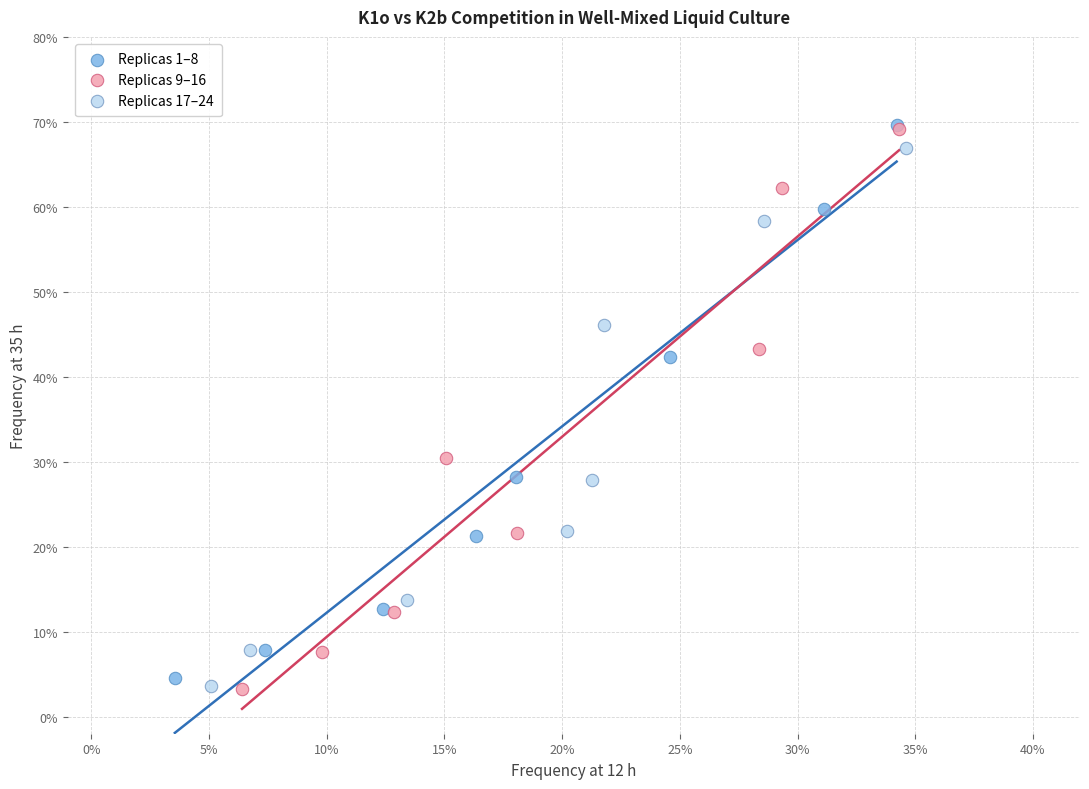

Which series has the widest spread of Y values?

Replicas 9–16